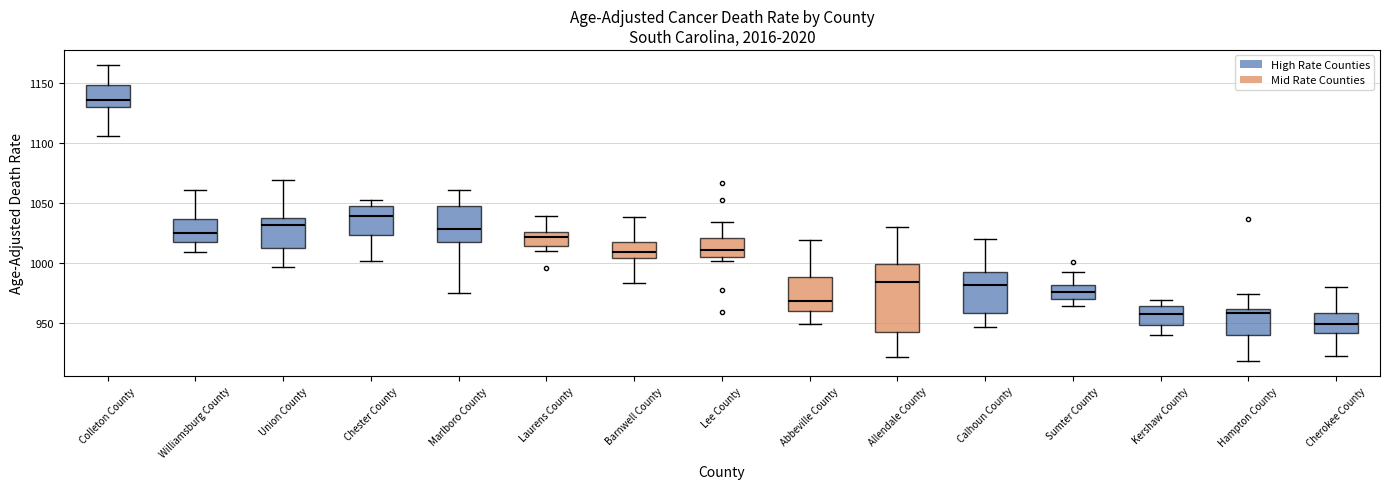

Where does the lower whisker of the box for Kershaw County end on the y-axis? The values are not printed on the chart, so give them approximately, as read against the axis.

940